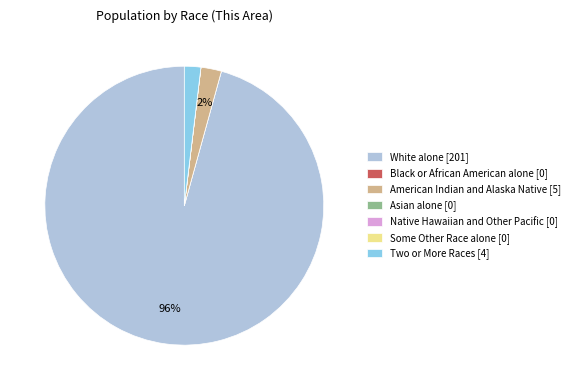

The White alone [201] slice represents 96% of the pie. True or false?

True